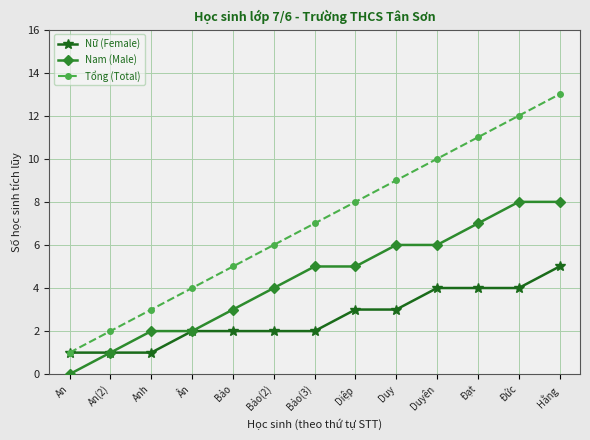

What is the average value of the Tổng (Total) series?

7